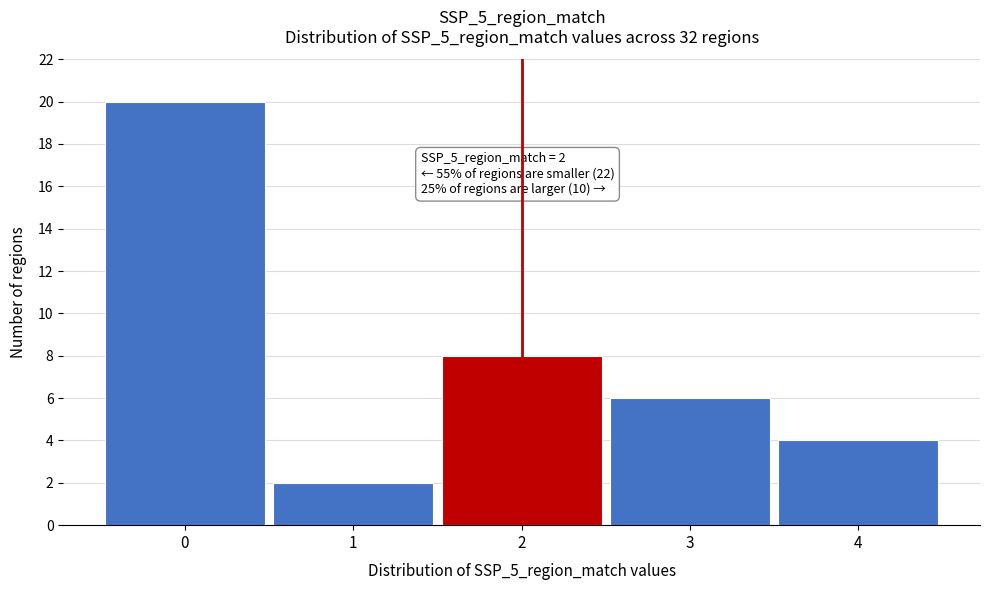

Reading left to right, extract all data points from this chart.

0=20	1=2	2=8	3=6	4=4